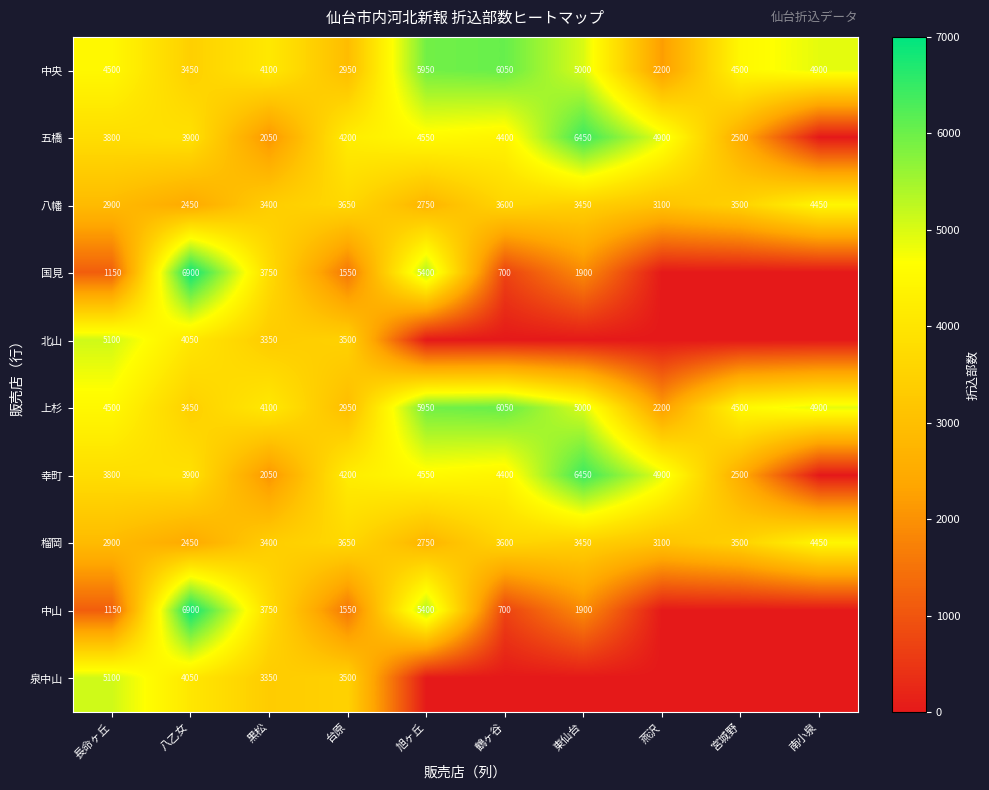

What is the sum of all 榴岡 values?

33250